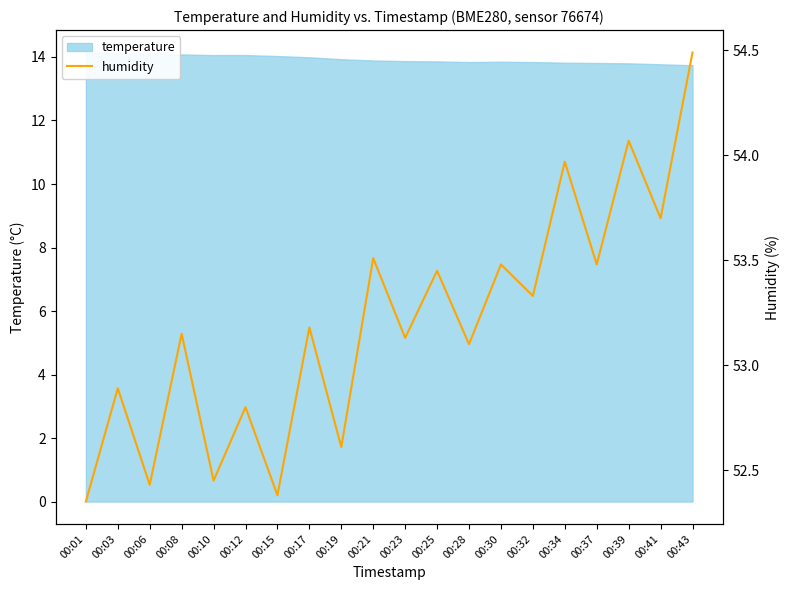

What is the sum of all values?

1064.0